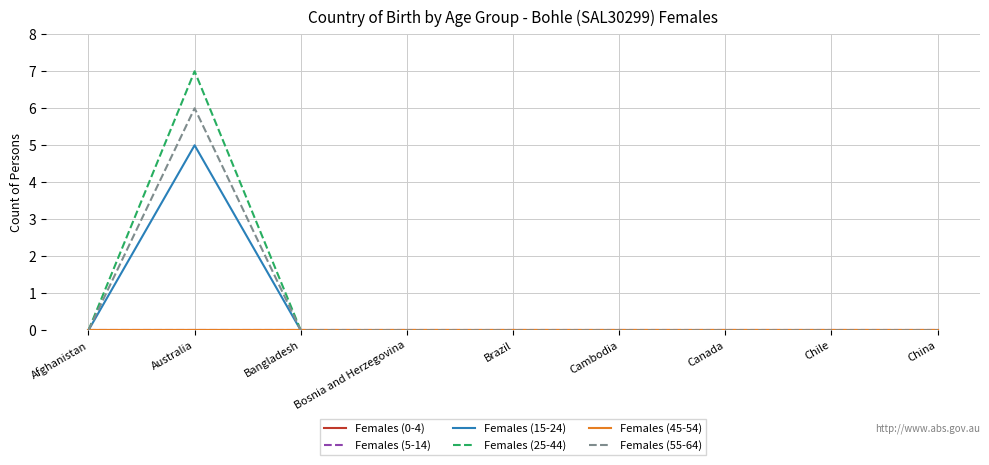

Does the chart display data point markers on the line(s)?

No